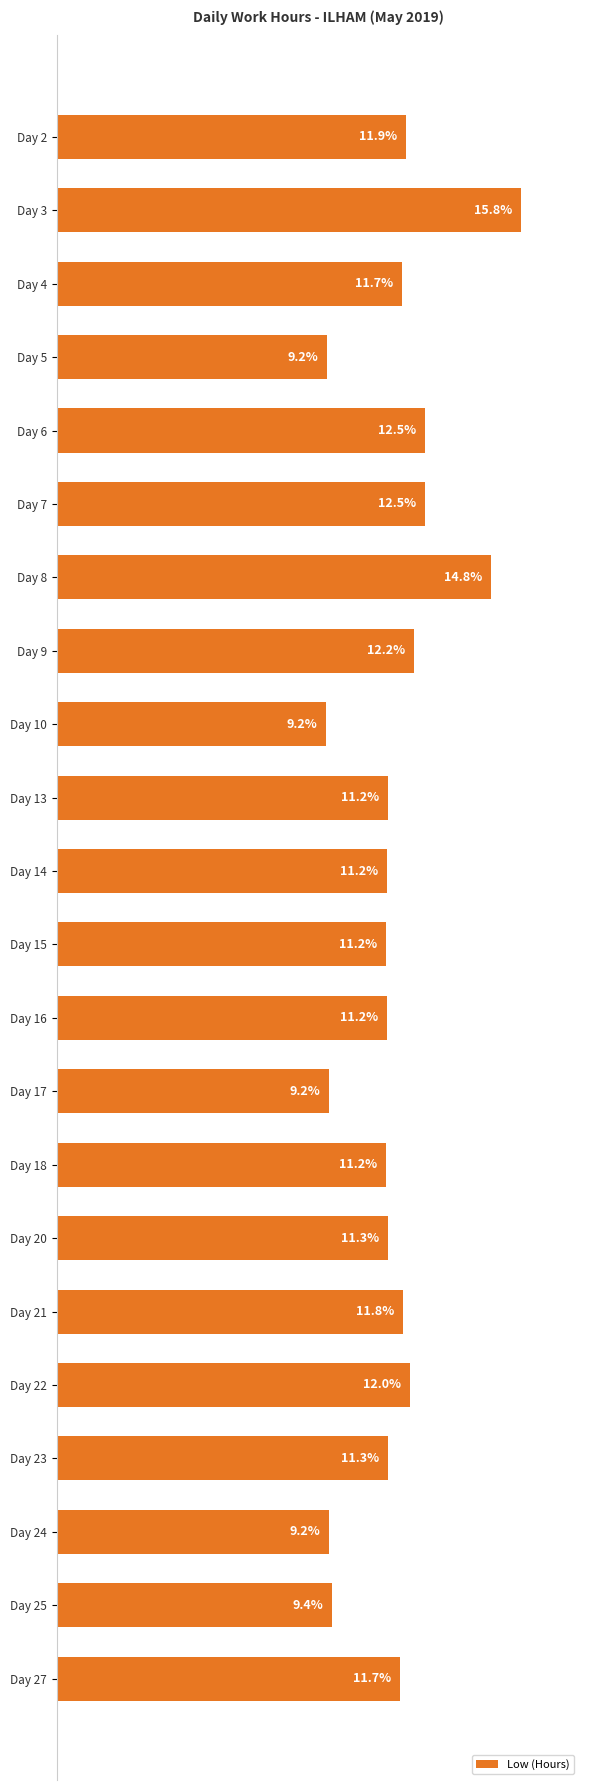

Between Day 14 and Day 27, which is larger?

Day 27